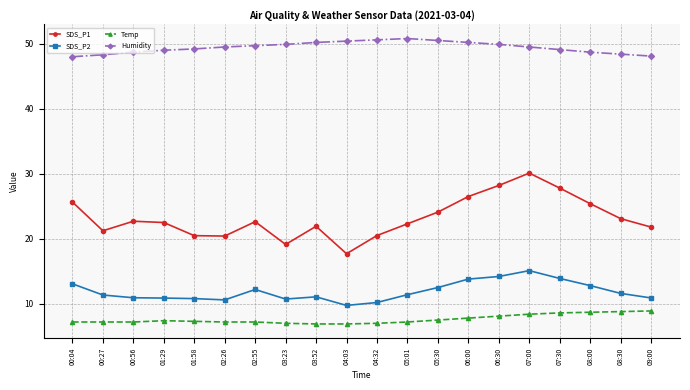

At which category is the sum across all series the highest?

07:00